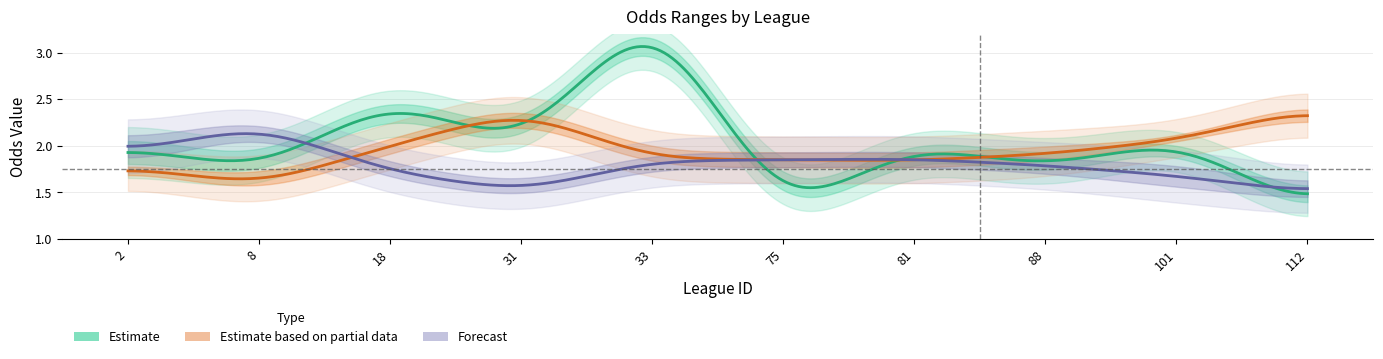

At which category is the sum across all series the highest?

33